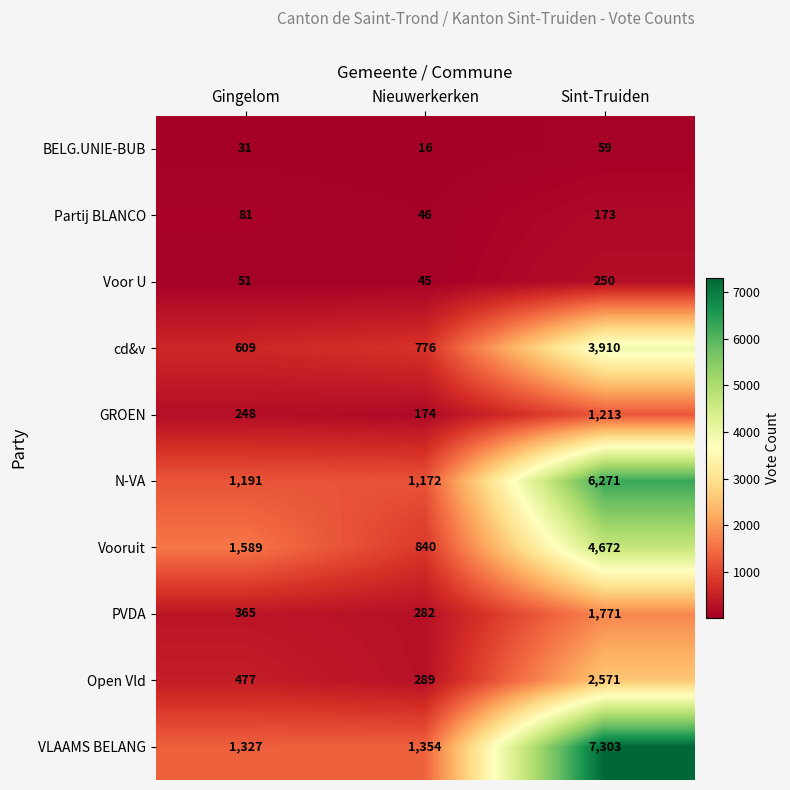

Reading left to right, list all the values displayed in this chart.

BELG.UNIE-BUB: 31	16	59
Partij BLANCO: 81	46	173
Voor U: 51	45	250
cd&v: 609	776	3910
GROEN: 248	174	1213
N-VA: 1191	1172	6271
Vooruit: 1589	840	4672
PVDA: 365	282	1771
Open Vld: 477	289	2571
VLAAMS BELANG: 1327	1354	7303